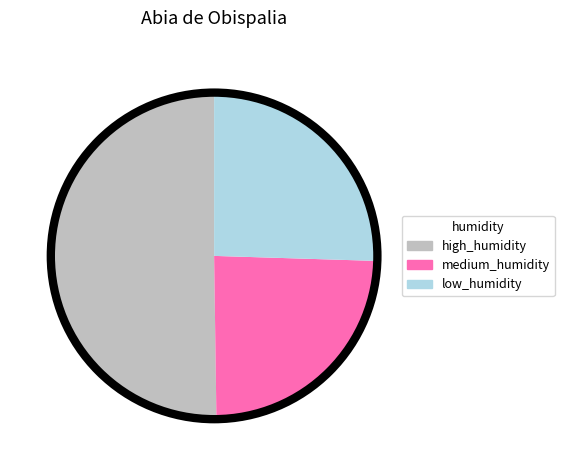

True or false: high_humidity accounts for 50% of the total.

True